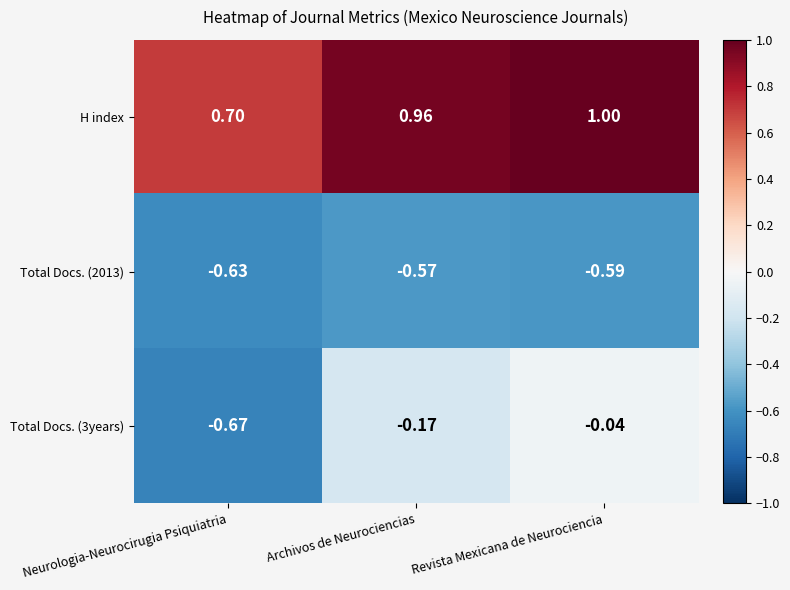

Which series has the largest total across all categories?

H index